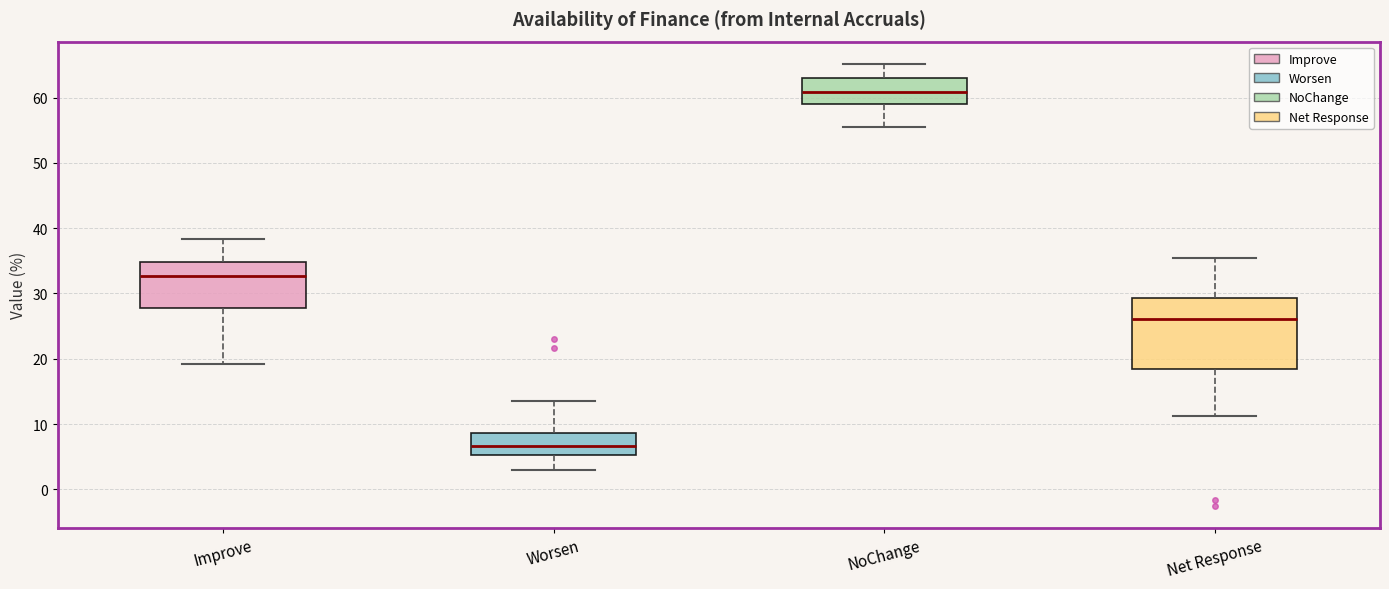

Reading left to right, transcribe this box plot: for each box, give where its median line is, the range the box spans, and where its two whiskers end, as read against the y-axis. The values are not printed on the chart, so give them approximately, as read against the axis.

Improve: median 33, box 28 to 35, whiskers 19 to 38
Worsen: median 7, box 5 to 9, whiskers 3 to 14
NoChange: median 61, box 59 to 63, whiskers 56 to 65
Net Response: median 26, box 18 to 29, whiskers 11 to 36